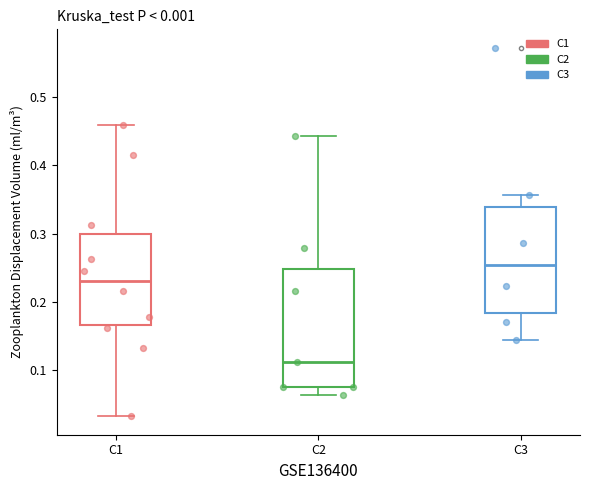

Where does the upper whisker of the box for C2 end on the y-axis? The values are not printed on the chart, so give them approximately, as read against the axis.

0.44